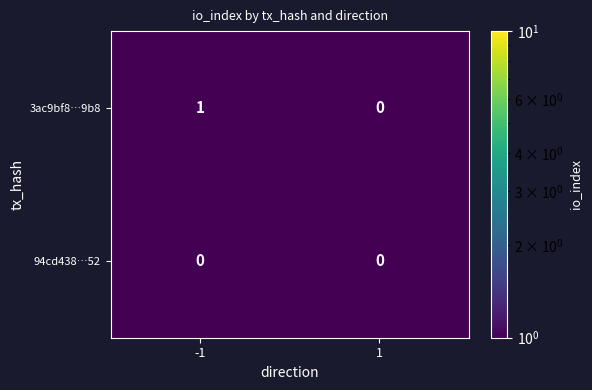

What is the minimum value shown in the chart?

0